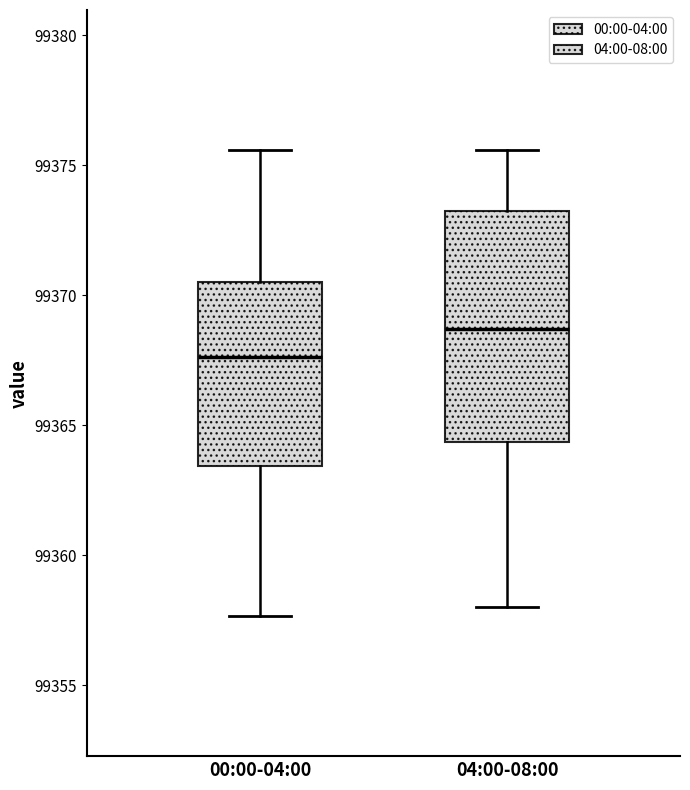

Reading left to right, transcribe this box plot: for each box, give where its median line is, the range the box spans, and where its two whiskers end, as read against the y-axis. The values are not printed on the chart, so give them approximately, as read against the axis.

00:00-04:00: median 99367.5, box 99363.5 to 99370.5, whiskers 99357.5 to 99375.5
04:00-08:00: median 99368.5, box 99364.5 to 99373.0, whiskers 99358.0 to 99375.5